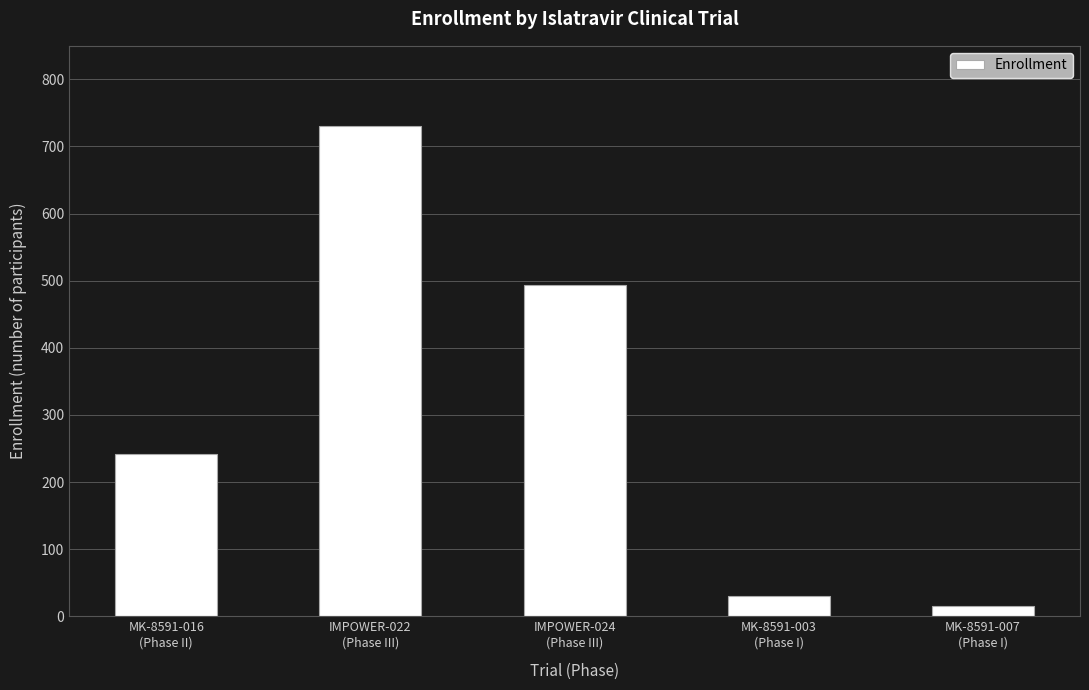

What is the value of the 1st bar from the left?

242